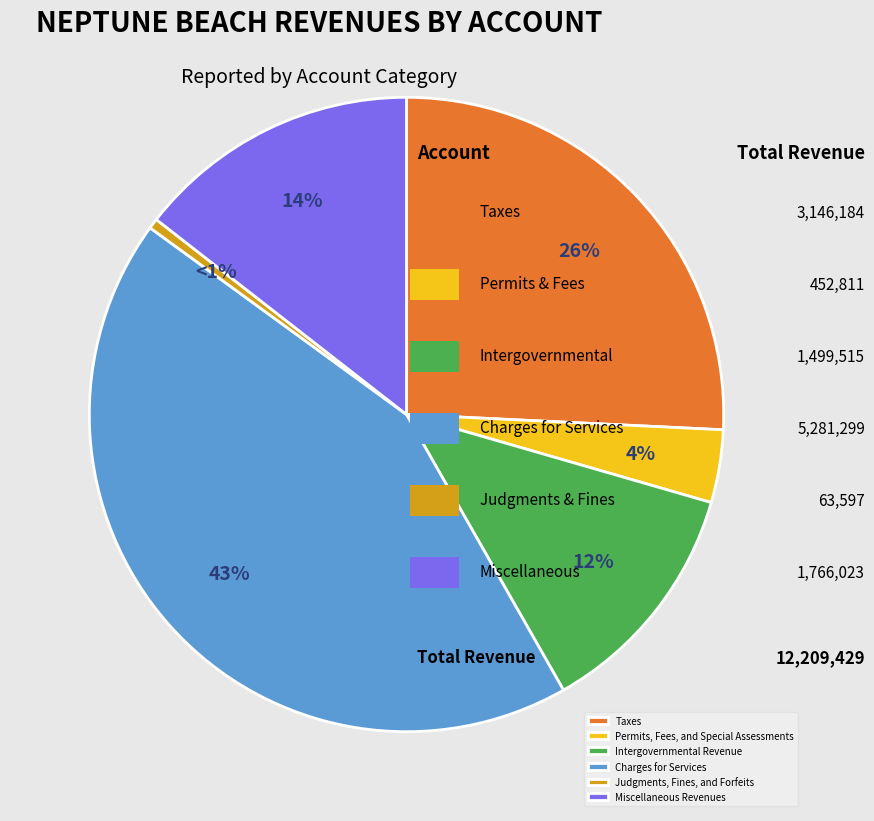

How many segments does this pie chart have?

6